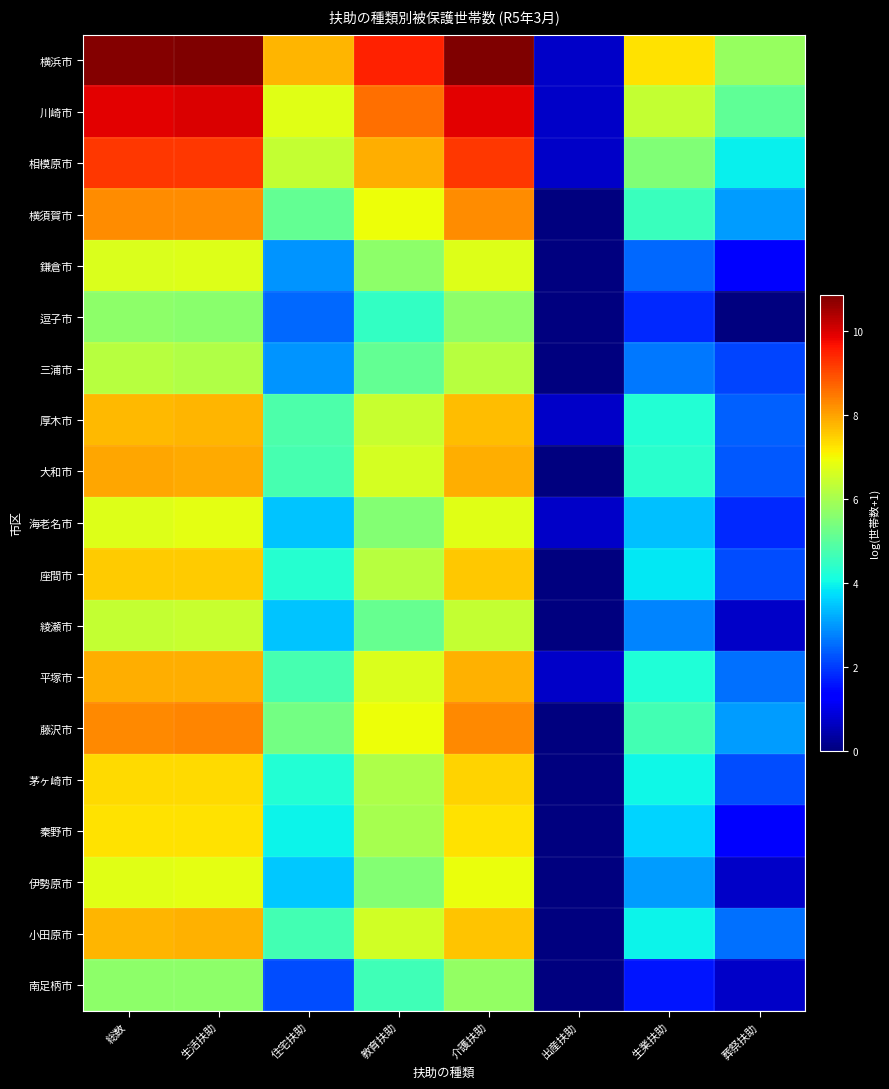

Reading left to right, transcribe all the data shown in this chart.

横浜市: 総数=10.8	生活扶助=10.8	住宅扶助=7.8	教育扶助=9.5	介護扶助=10.8	出産扶助=0.7	生業扶助=7.3	葬祭扶助=5.8
川崎市: 総数=9.9	生活扶助=10.0	住宅扶助=6.8	教育扶助=8.6	介護扶助=9.9	出産扶助=0.7	生業扶助=6.4	葬祭扶助=5.1
相模原市: 総数=9.2	生活扶助=9.2	住宅扶助=6.4	教育扶助=7.9	介護扶助=9.2	出産扶助=0.7	生業扶助=5.5	葬祭扶助=3.9
横須賀市: 総数=8.2	生活扶助=8.3	住宅扶助=5.1	教育扶助=6.9	介護扶助=8.3	出産扶助=0.0	生業扶助=4.5	葬祭扶助=3.0
鎌倉市: 総数=6.7	生活扶助=6.7	住宅扶助=2.9	教育扶助=5.7	介護扶助=6.7	出産扶助=0.0	生業扶助=2.5	葬祭扶助=1.4
逗子市: 総数=5.6	生活扶助=5.6	住宅扶助=2.5	教育扶助=4.5	介護扶助=5.7	出産扶助=0.0	生業扶助=1.8	葬祭扶助=0.0
三浦市: 総数=6.2	生活扶助=6.1	住宅扶助=2.9	教育扶助=5.1	介護扶助=6.2	出産扶助=0.0	生業扶助=2.6	葬祭扶助=2.1
厚木市: 総数=7.7	生活扶助=7.8	住宅扶助=4.8	教育扶助=6.4	介護扶助=7.7	出産扶助=0.7	生業扶助=4.3	葬祭扶助=2.4
大和市: 総数=7.9	生活扶助=7.9	住宅扶助=4.7	教育扶助=6.6	介護扶助=7.9	出産扶助=0.0	生業扶助=4.4	葬祭扶助=2.3
海老名市: 総数=6.7	生活扶助=6.8	住宅扶助=3.5	教育扶助=5.5	介護扶助=6.8	出産扶助=0.7	生業扶助=3.4	葬祭扶助=1.8
座間市: 総数=7.5	生活扶助=7.5	住宅扶助=4.3	教育扶助=6.2	介護扶助=7.6	出産扶助=0.0	生業扶助=3.8	葬祭扶助=2.2
綾瀬市: 総数=6.4	生活扶助=6.4	住宅扶助=3.5	教育扶助=5.1	介護扶助=6.4	出産扶助=0.0	生業扶助=2.8	葬祭扶助=0.7
平塚市: 総数=7.8	生活扶助=7.9	住宅扶助=4.7	教育扶助=6.7	介護扶助=7.8	出産扶助=0.7	生業扶助=4.2	葬祭扶助=2.6
藤沢市: 総数=8.3	生活扶助=8.3	住宅扶助=5.3	教育扶助=6.9	介護扶助=8.3	出産扶助=0.0	生業扶助=4.7	葬祭扶助=3.0
茅ヶ崎市: 総数=7.4	生活扶助=7.4	住宅扶助=4.3	教育扶助=6.1	介護扶助=7.5	出産扶助=0.0	生業扶助=4.0	葬祭扶助=2.2
秦野市: 総数=7.3	生活扶助=7.3	住宅扶助=4.0	教育扶助=6.0	介護扶助=7.3	出産扶助=0.0	生業扶助=3.6	葬祭扶助=1.4
伊勢原市: 総数=6.8	生活扶助=6.8	住宅扶助=3.5	教育扶助=5.5	介護扶助=6.9	出産扶助=0.0	生業扶助=3.0	葬祭扶助=0.7
小田原市: 総数=7.8	生活扶助=7.8	住宅扶助=4.7	教育扶助=6.5	介護扶助=7.6	出産扶助=0.0	生業扶助=4.0	葬祭扶助=2.6
南足柄市: 総数=5.6	生活扶助=5.7	住宅扶助=2.2	教育扶助=4.6	介護扶助=5.7	出産扶助=0.0	生業扶助=1.6	葬祭扶助=0.7